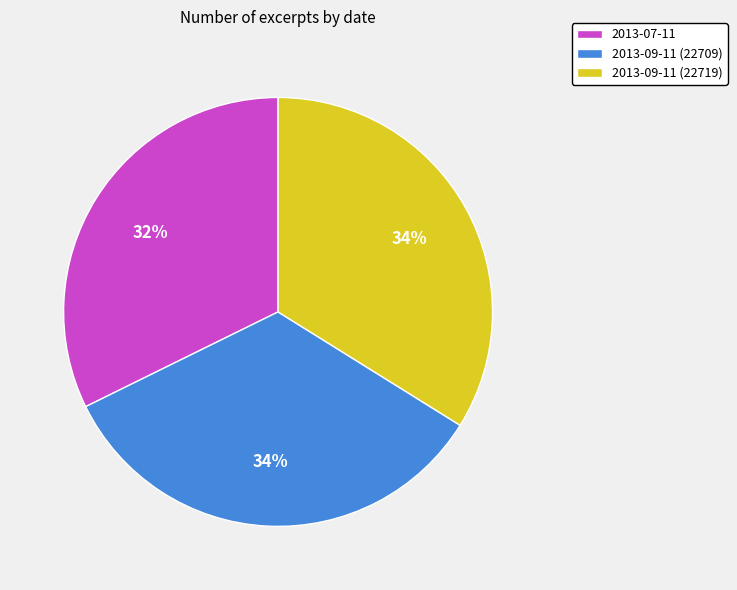

To the nearest percent, what percentage of the pie is 2013-09-11 (22719)?

34%